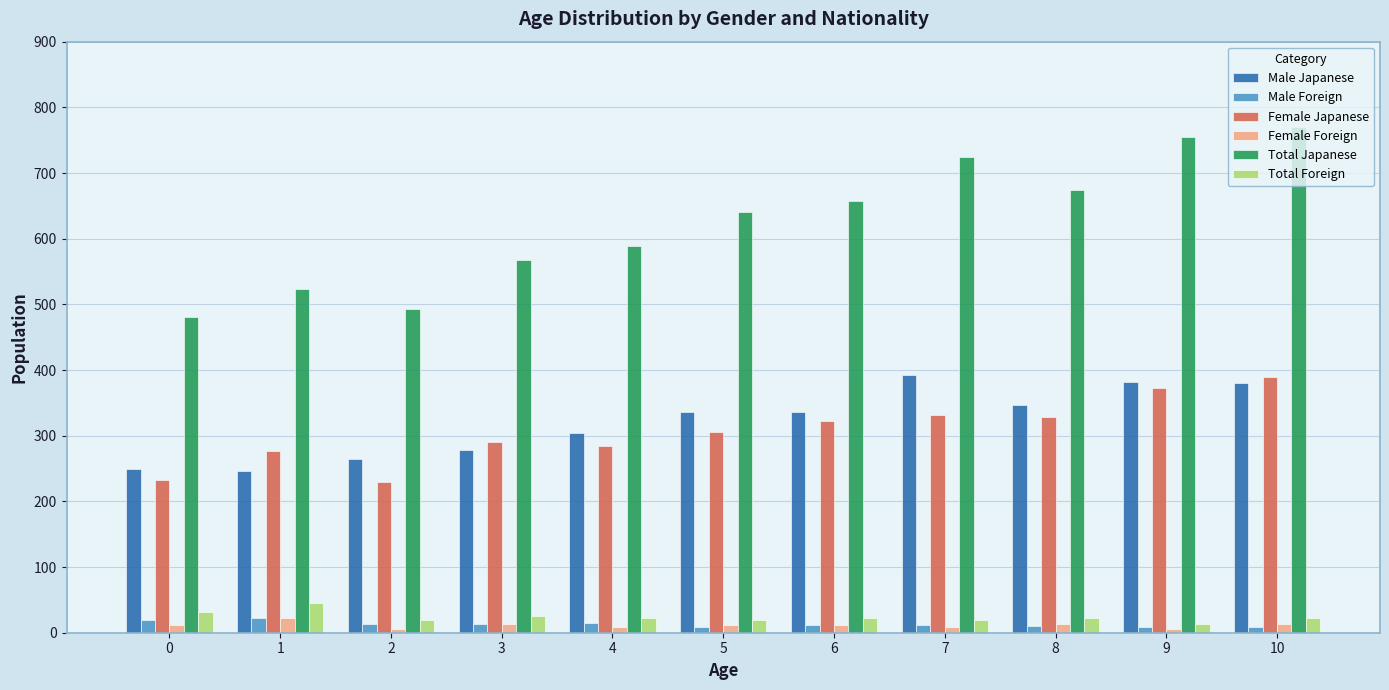

What is the approximate value of Female Japanese at 9?

373